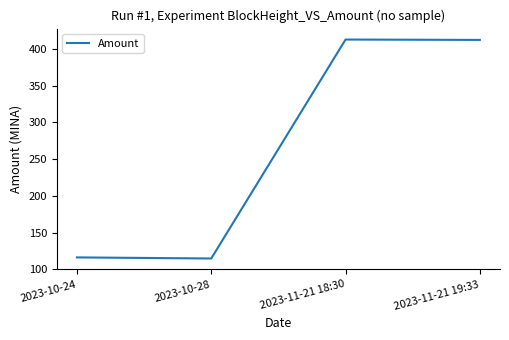

Approximately how many times larger is the value at 2023-10-24 compared to 2023-11-21 19:33?

0.3